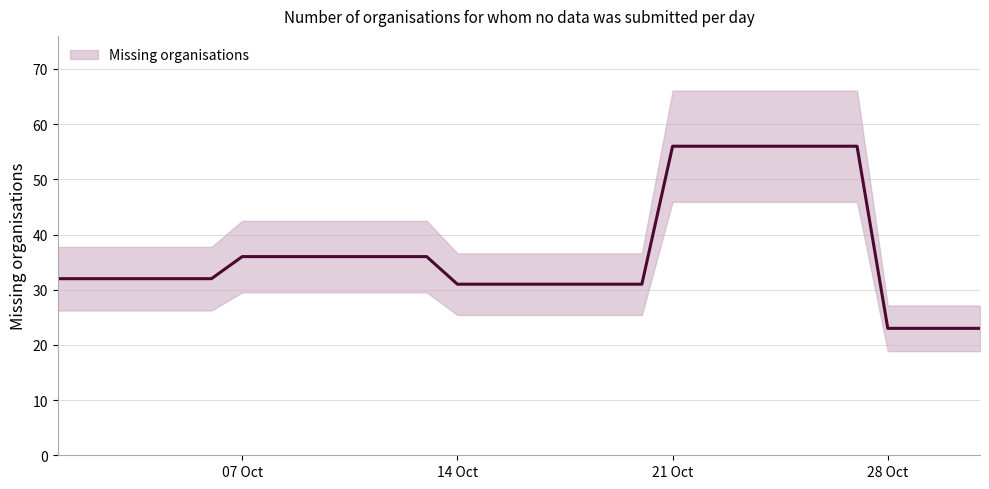

What position from the right is 4?

27